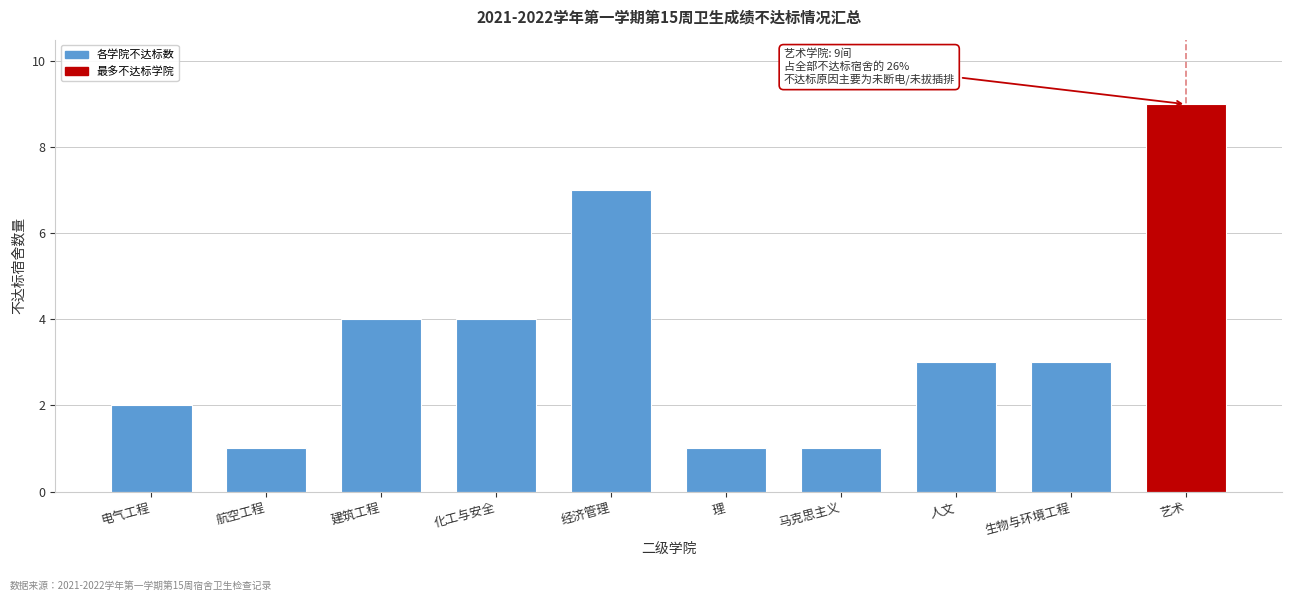

Reading left to right, what are all the values shown in this chart?

电气工程=2	航空工程=1	建筑工程=4	化工与安全=4	经济管理=7	理=1	马克思主义=1	人文=3	生物与环境工程=3	艺术=9